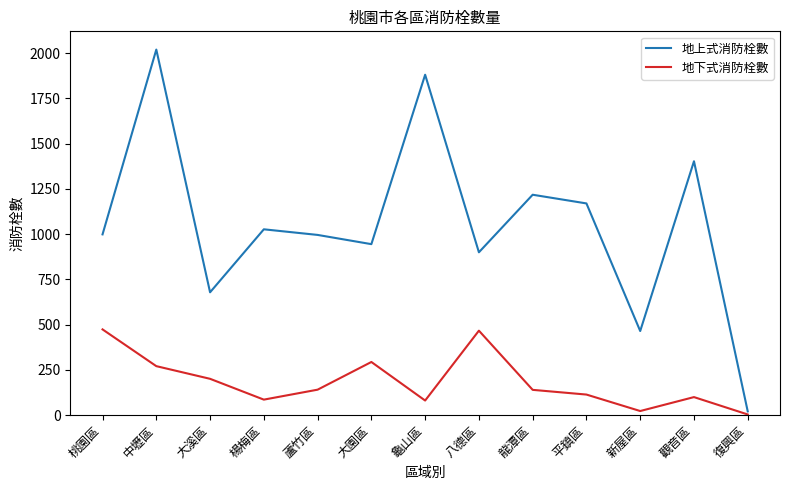

What are all the series names shown in the legend?

地上式消防栓數, 地下式消防栓數